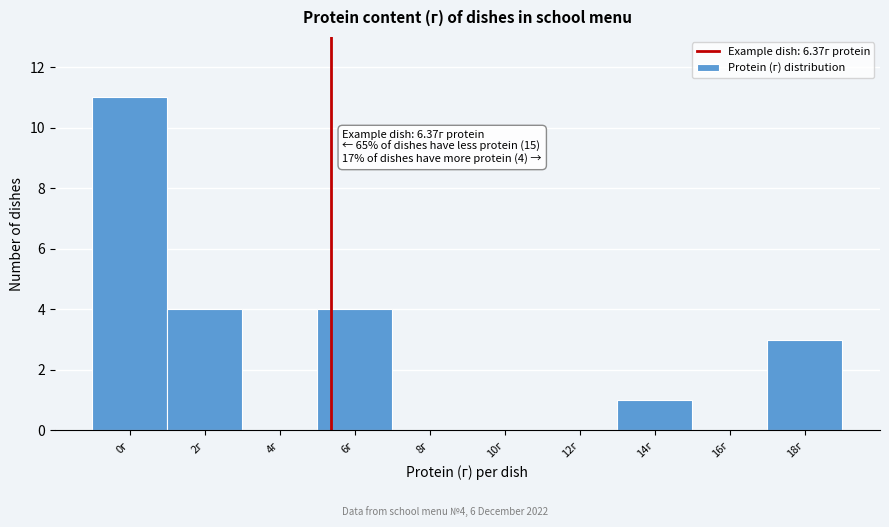

Reading left to right, what are all the values shown in this chart?

0г=11	2г=4	4г=0	6г=4	8г=0	10г=0	12г=0	14г=1	16г=0	18г=3